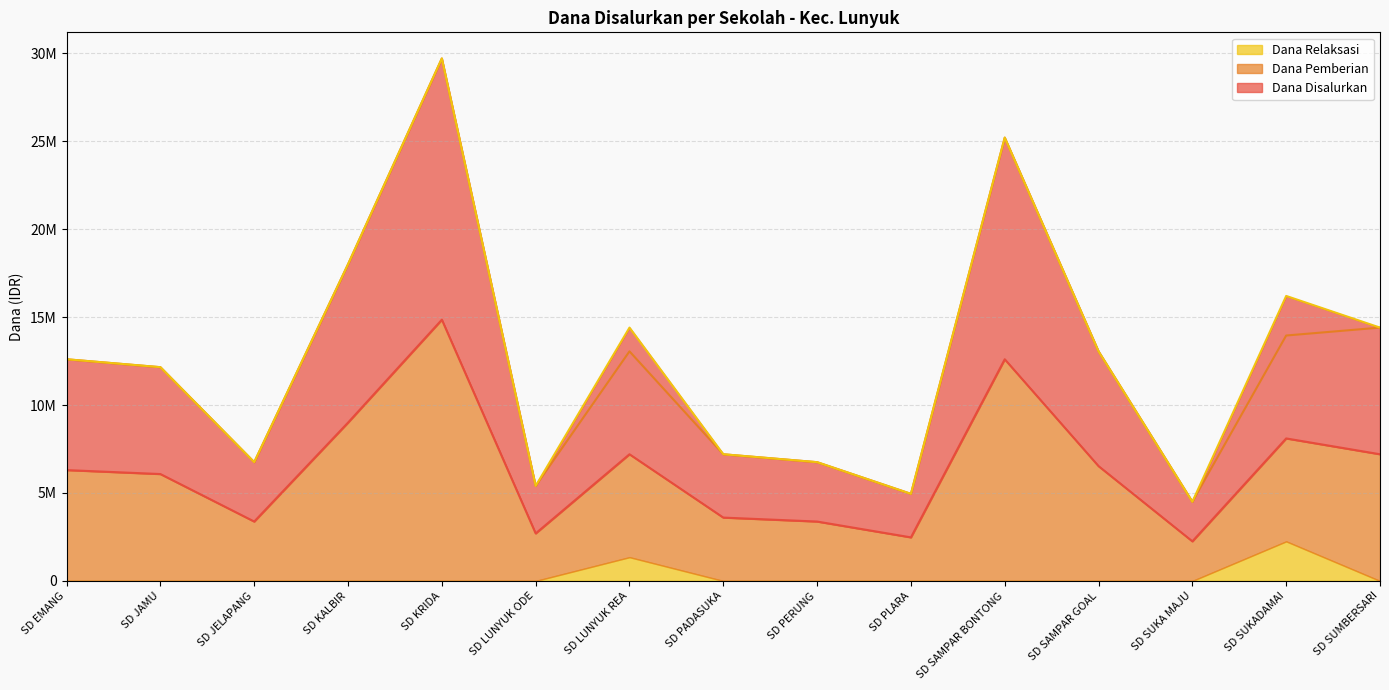

What is the sum of the Dana Disalurkan values at SD PADASUKA and SD KALBIR?

12600000